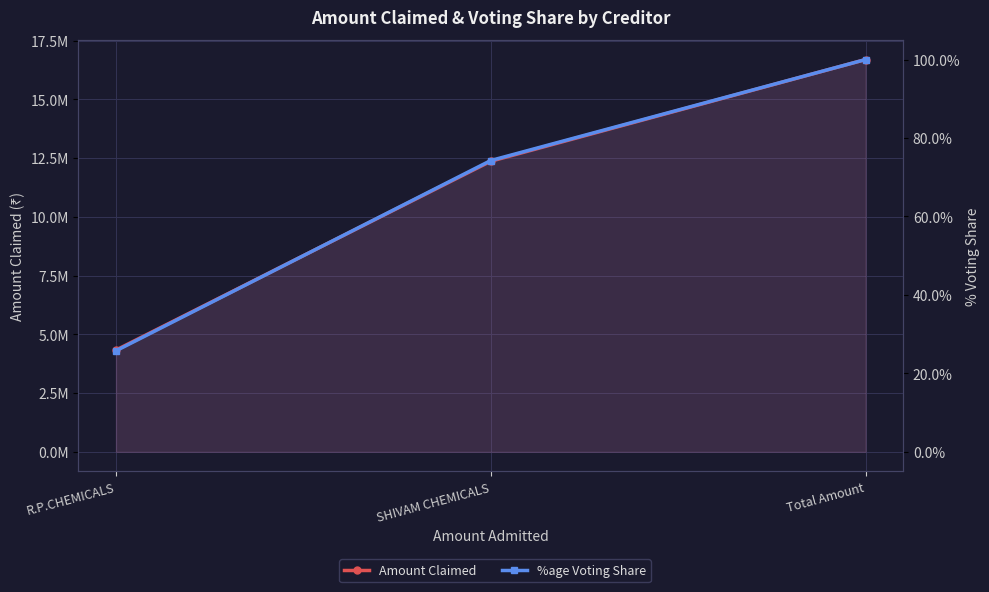

Where is Amount Claimed nearest to the value 10513387?

SHIVAM CHEMICALS